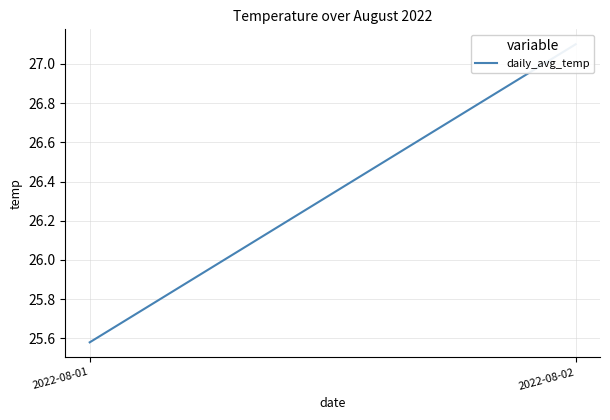

Between 2022-08-02 and 2022-08-01, which is larger?

2022-08-02